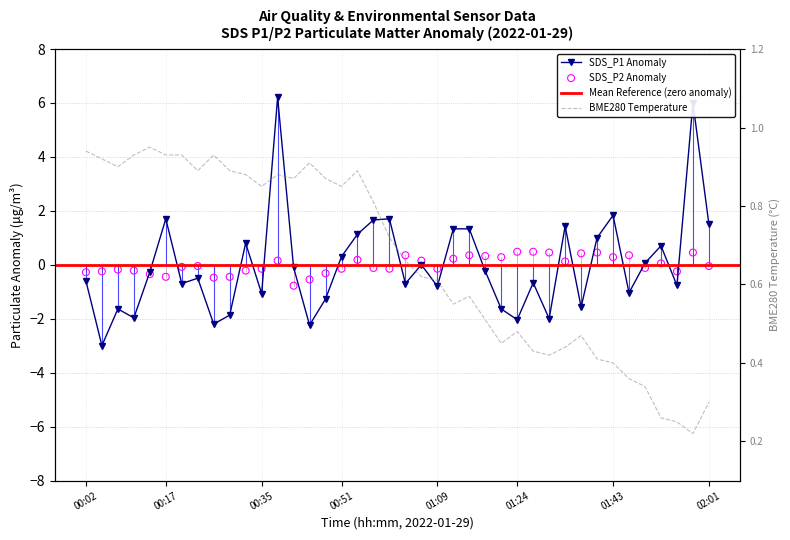

At which category is the sum across all series the highest?

00:38